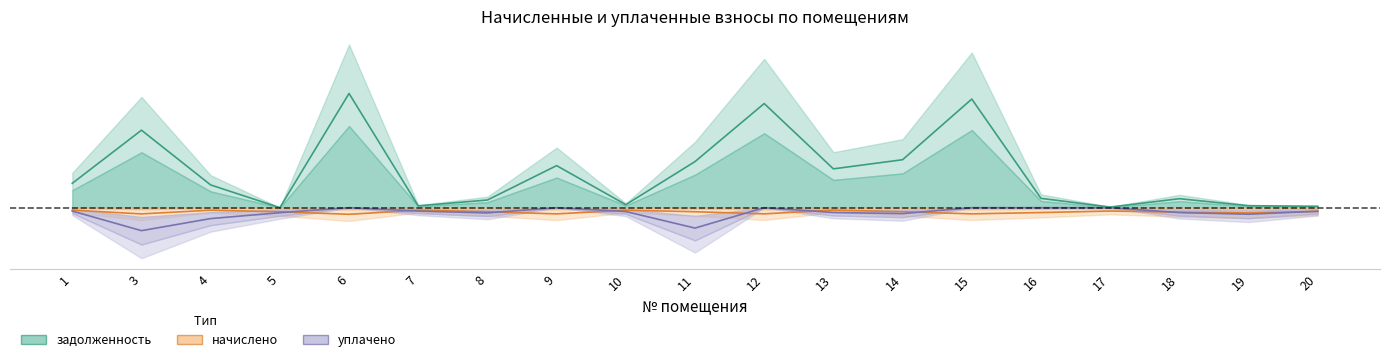

Does the chart display data point markers on the line(s)?

No